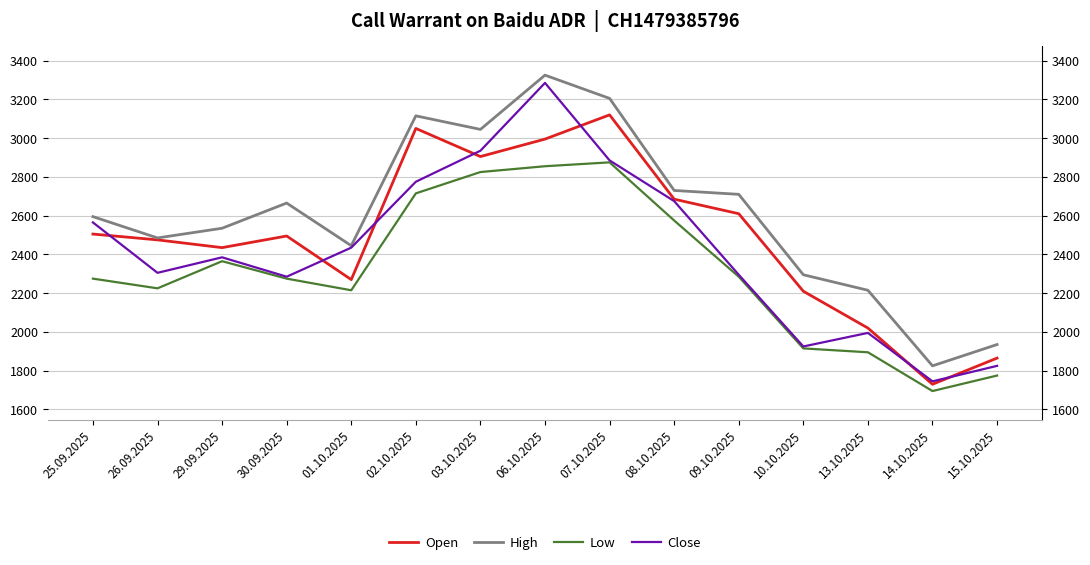

What is the minimum value shown in the chart?

1695